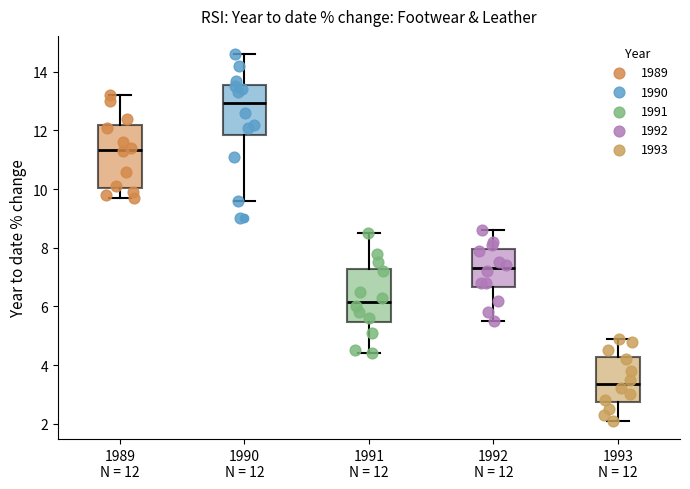

Which box is the tallest, from its lower edge to its upper edge?

1989 N = 12